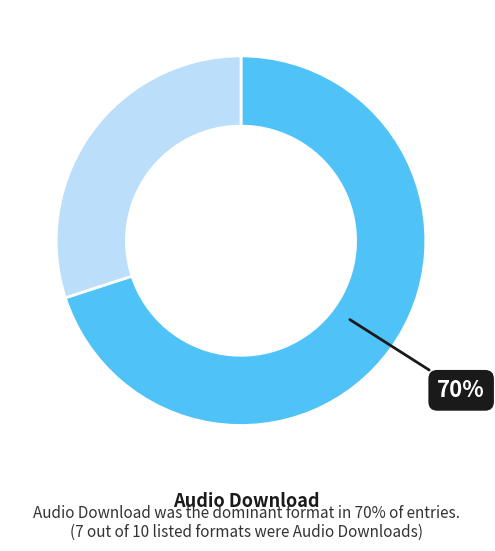

To the nearest percent, what is the average slice percentage?

50%